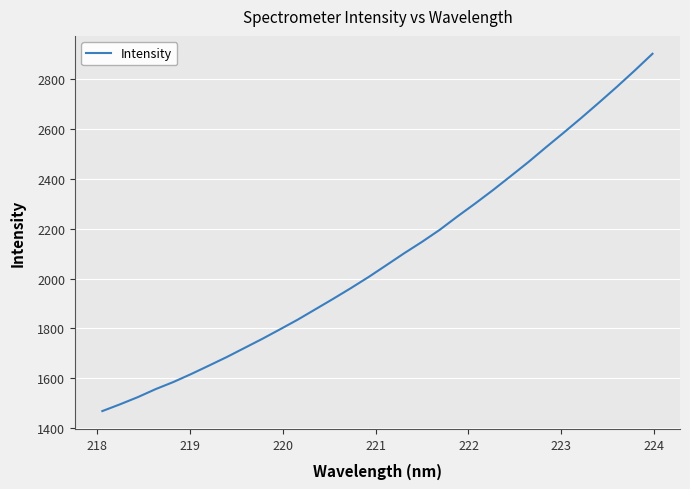

What is the difference between the maximum and minimum values?

1434.3